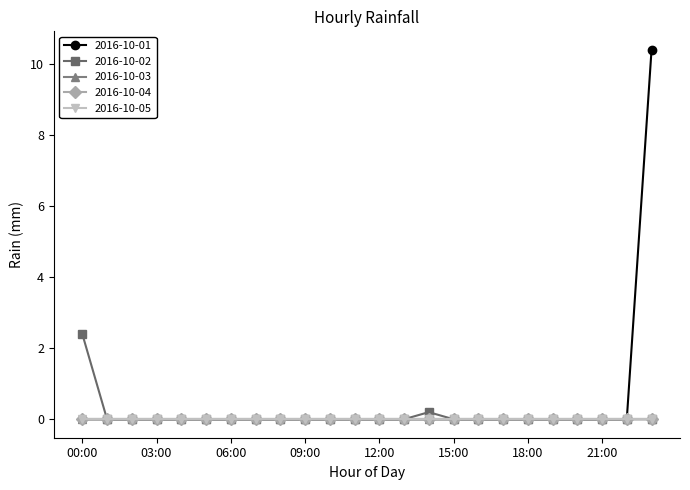

Does the chart have visible grid lines?

No